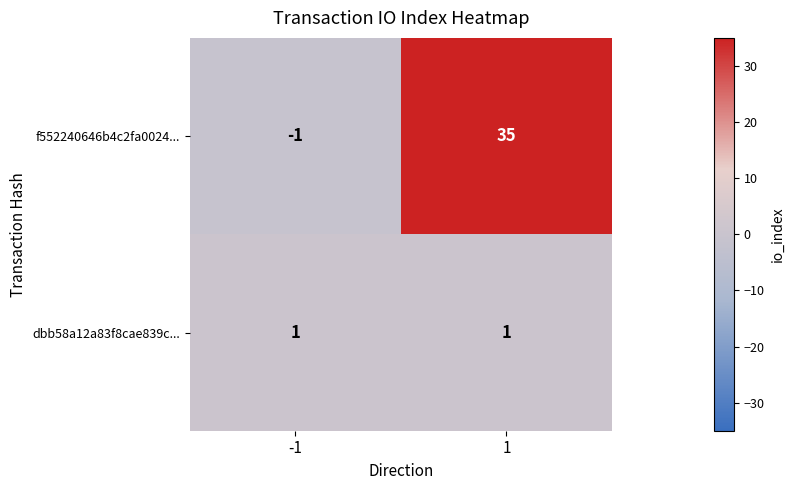

List the series in order of their peak value, lowest first.

dbb58a12a83f8cae839c..., f552240646b4c2fa0024...